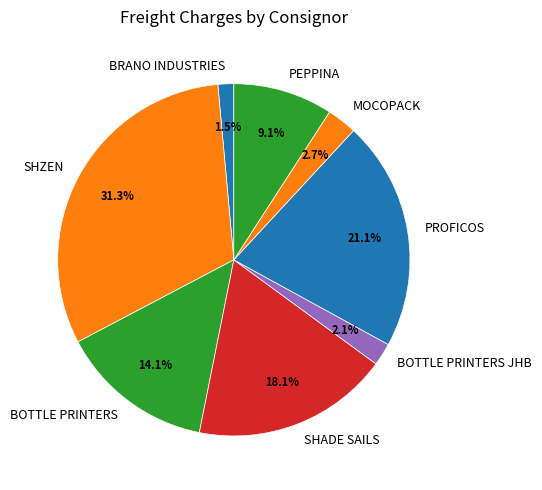

Rank the categories by value from lowest to highest.

BRANO INDUSTRIES, BOTTLE PRINTERS JHB, MOCOPACK, PEPPINA, BOTTLE PRINTERS, SHADE SAILS, PROFICOS, SHZEN